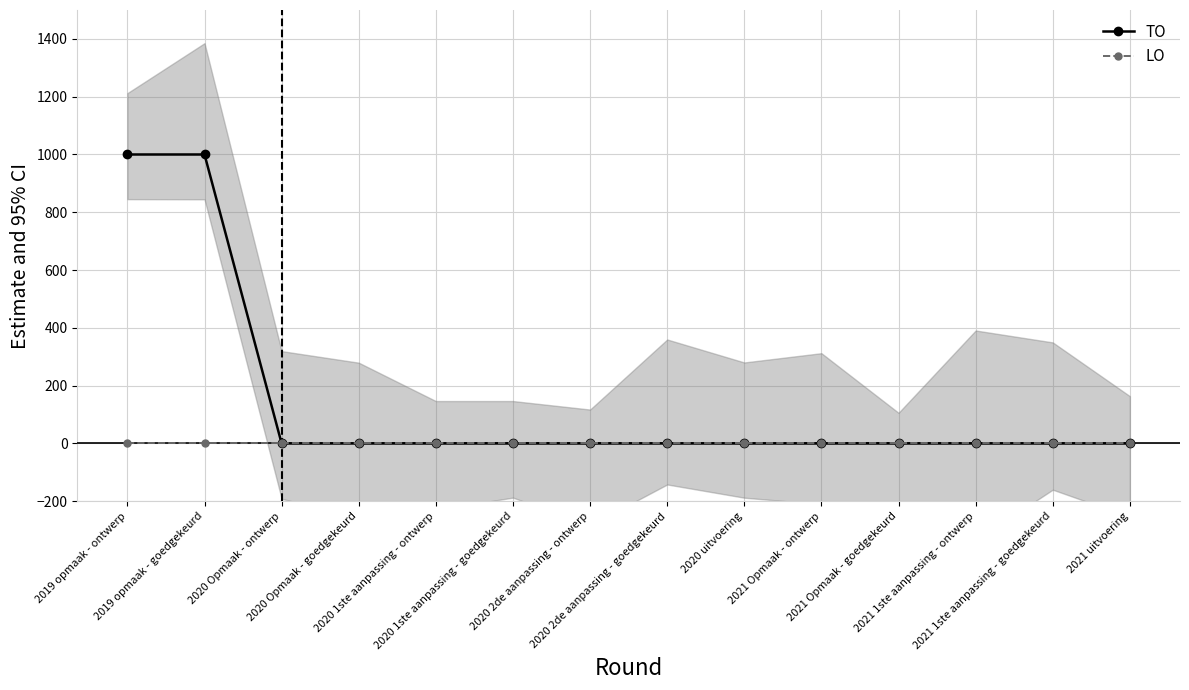

Which category has the lowest value across all series?

2020 Opmaak - ontwerp